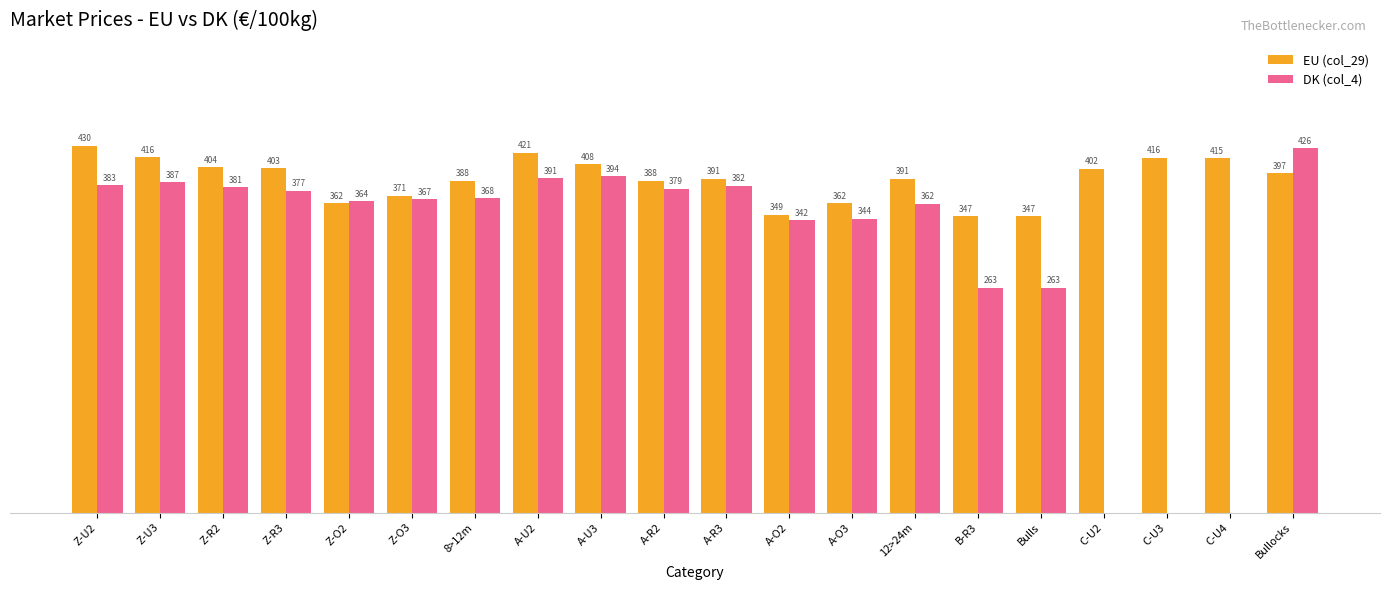

At which label does DK (col_4) first exceed 367?

Z-U2